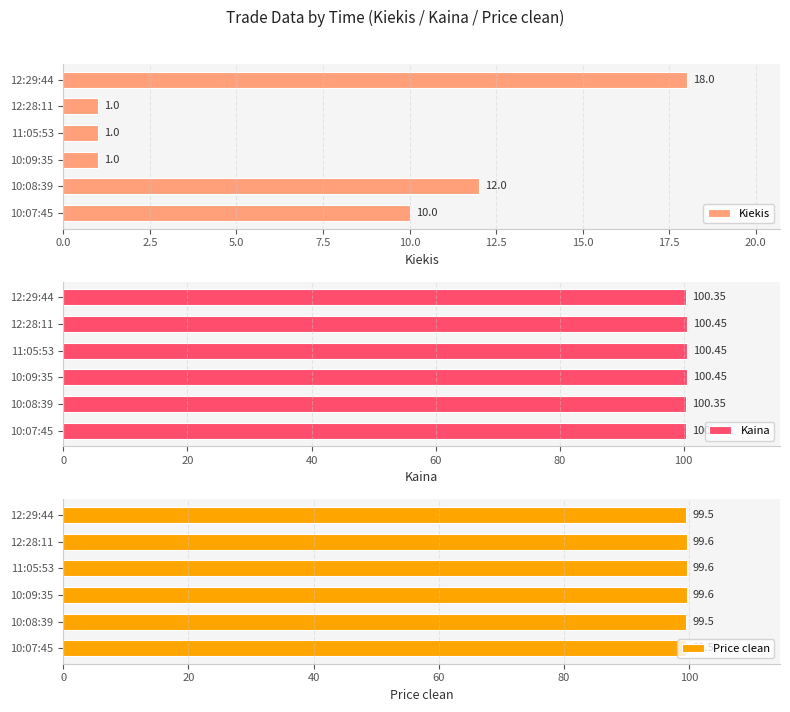

What are all the series names shown in the legend?

Kiekis, Kaina, Price clean